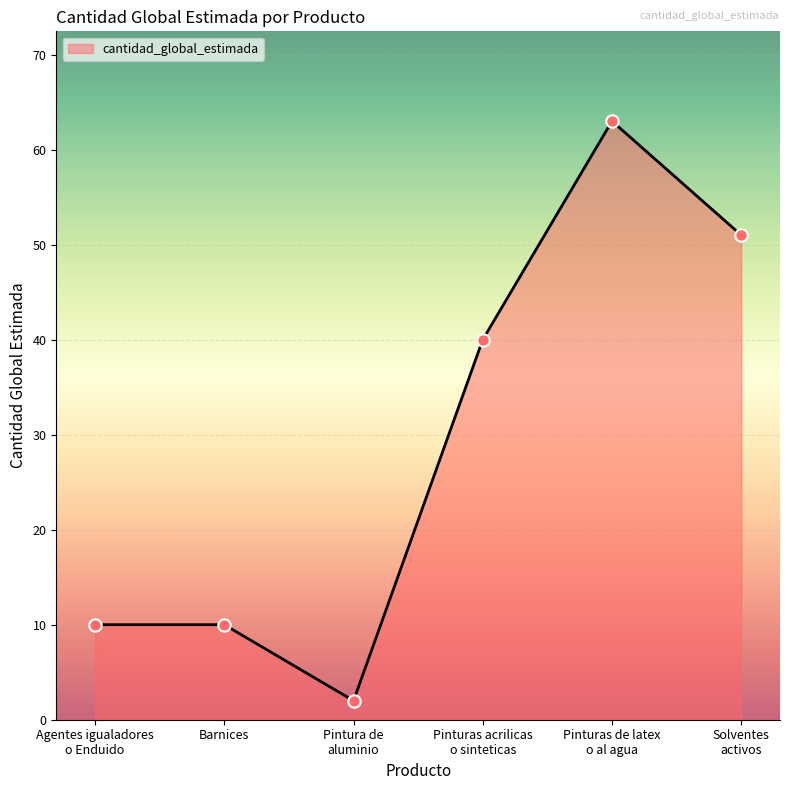

True or false: the data has more than 0 interior local peaks.

True